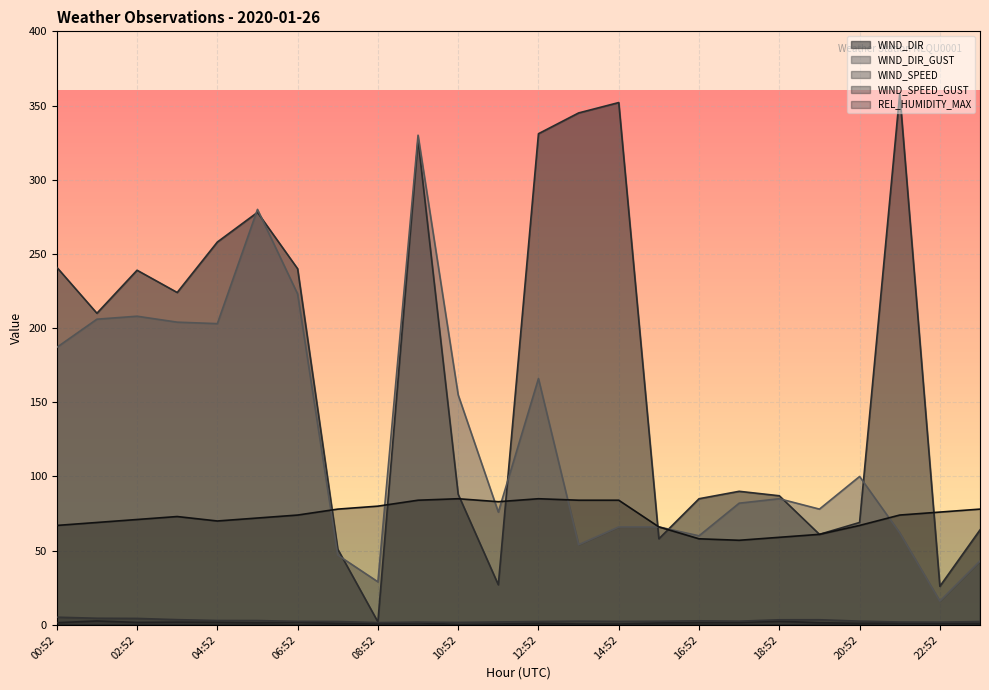

True or false: WIND_DIR and WIND_DIR_GUST cross at least once.

True